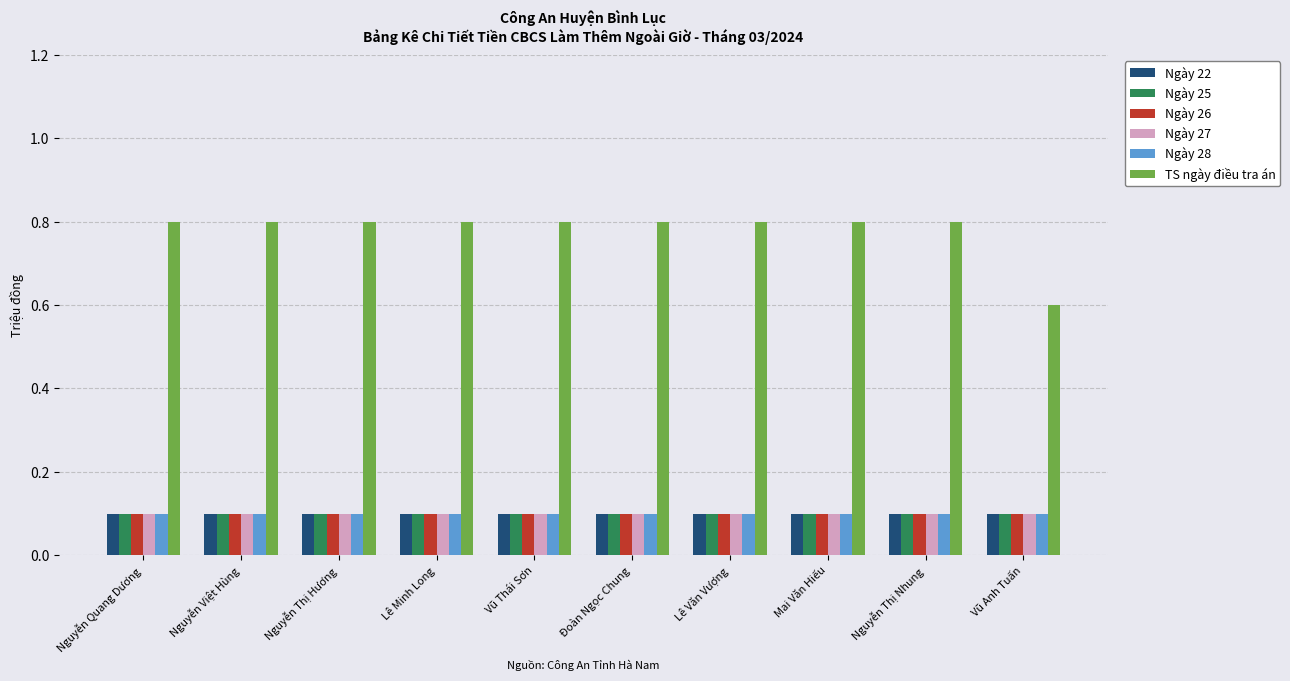

Which series has the largest range (max minus min)?

TS ngày điều tra án